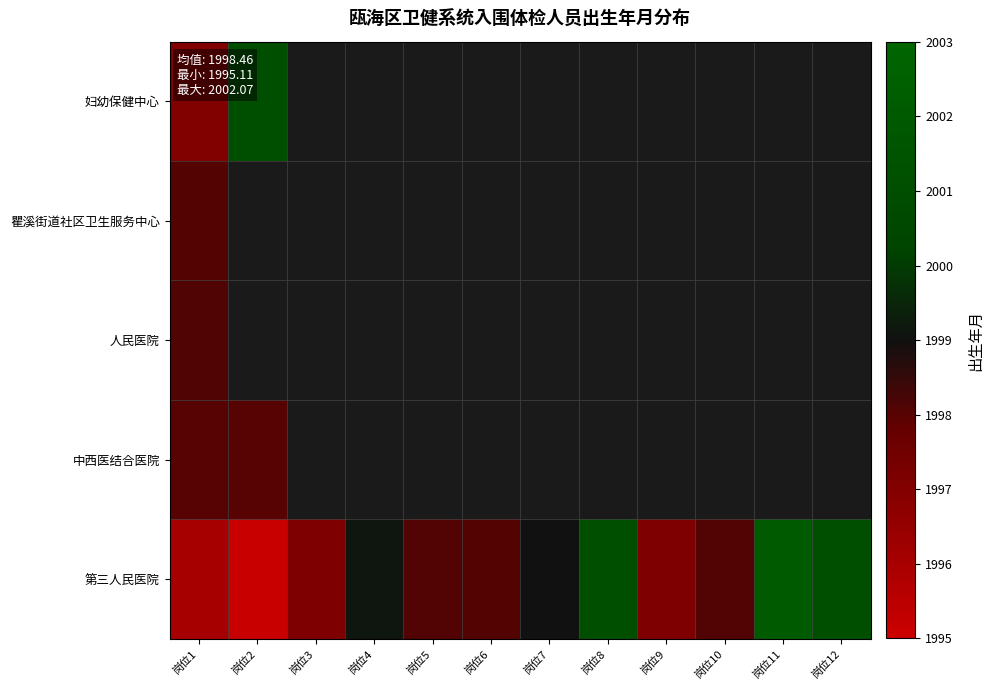

At which category is the sum across all series the highest?

岗位1